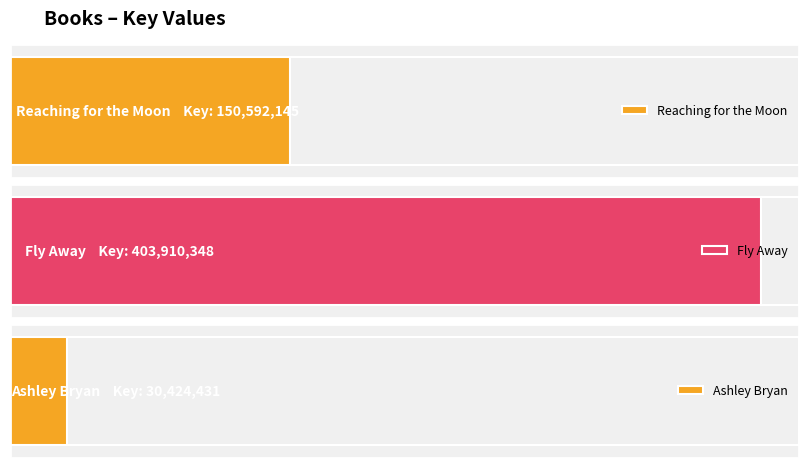

Reading left to right, transcribe all the data shown in this chart.

Reaching for the Moon=150592145	Fly Away=403910348	Ashley Bryan=30424431